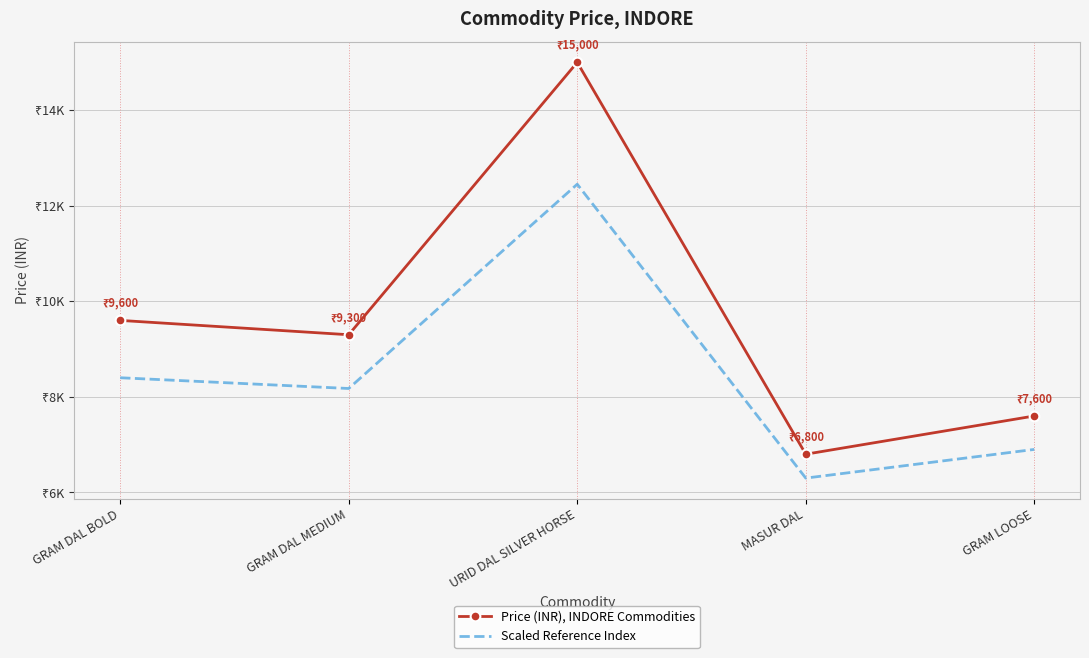

What is the difference between the maximum and minimum values in the Scaled Reference Index series?

6150